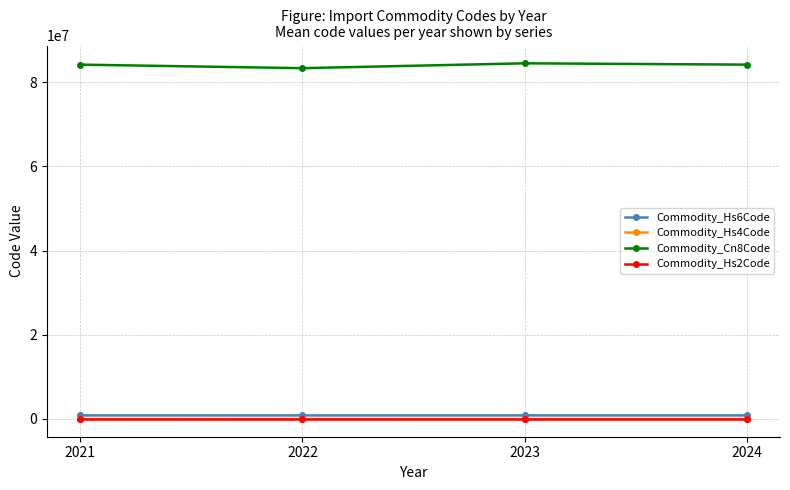

True or false: Commodity_Cn8Code has more than 1 points higher than both neighbors.

False